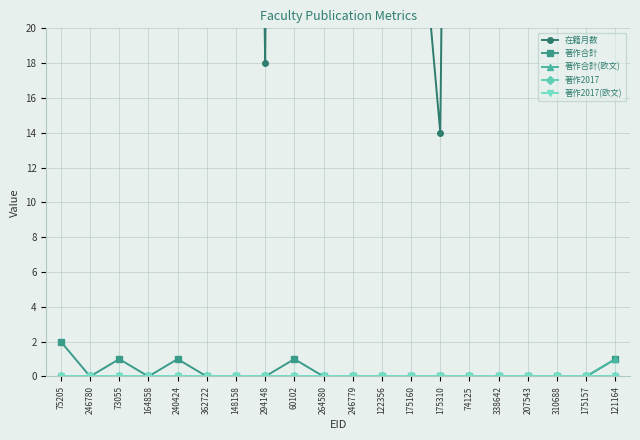

Where is 著作合計(欧文) nearest to the value 0?

75205